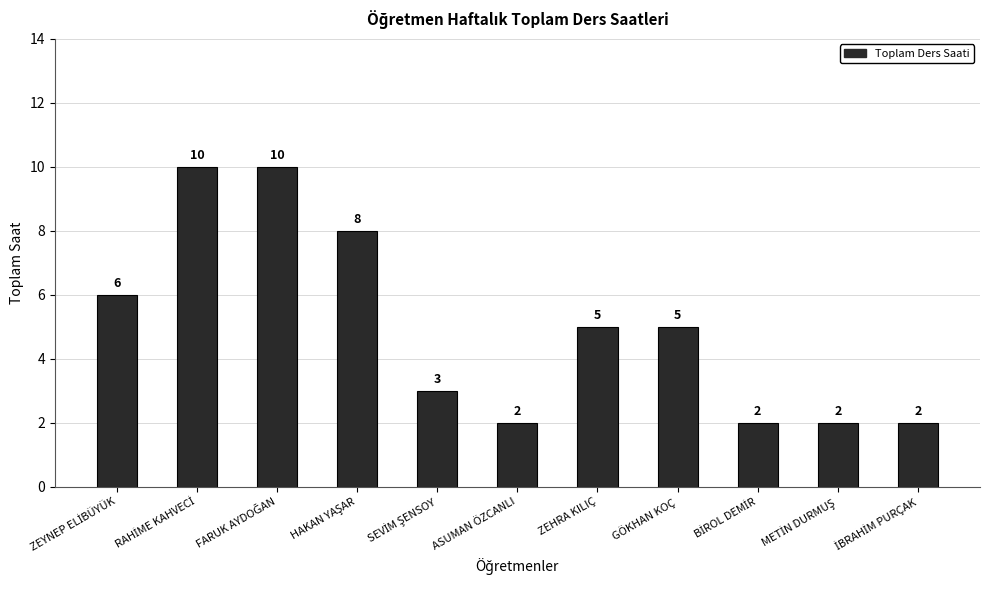

What is the average value?

5